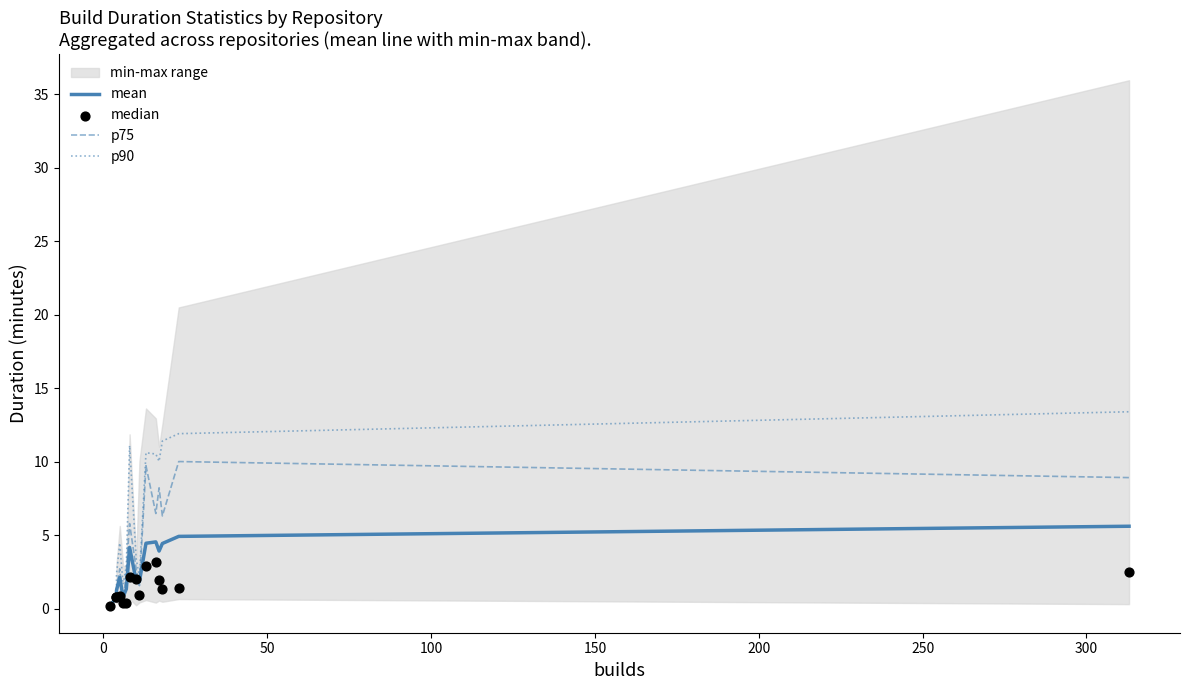

Which series has the largest total across all categories?

p90